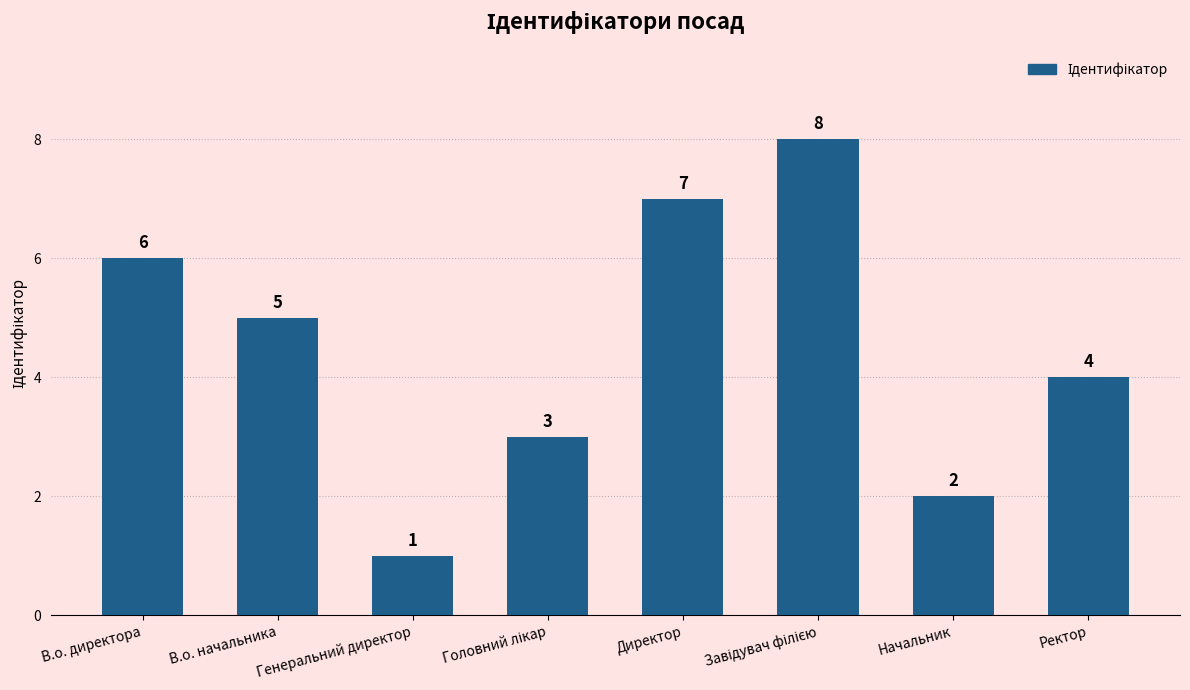

Which has a higher value, Ректор or Директор?

Директор